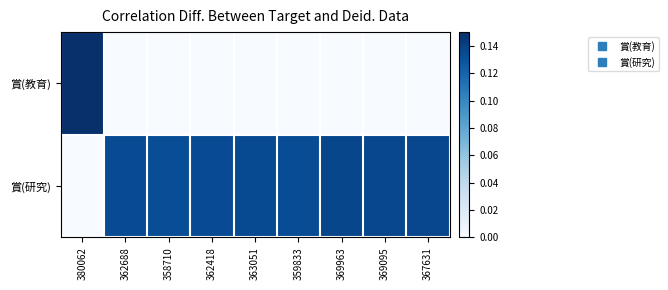

Rank the series by their average value, from highest to lowest.

賞(研究), 賞(教育)